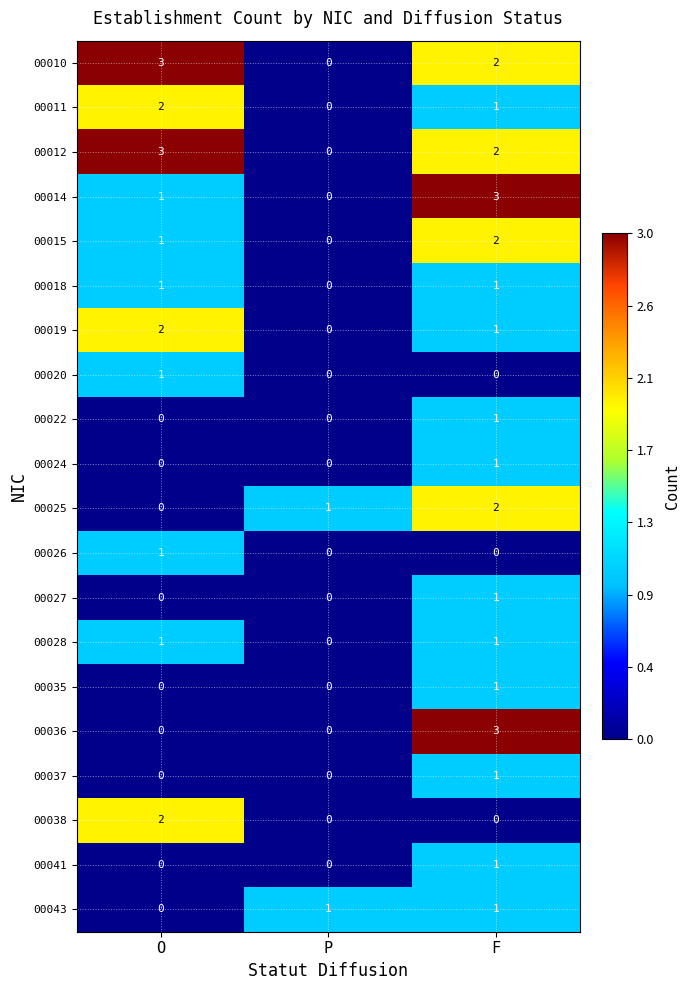

The value of 00041 at O is 0. True or false?

True